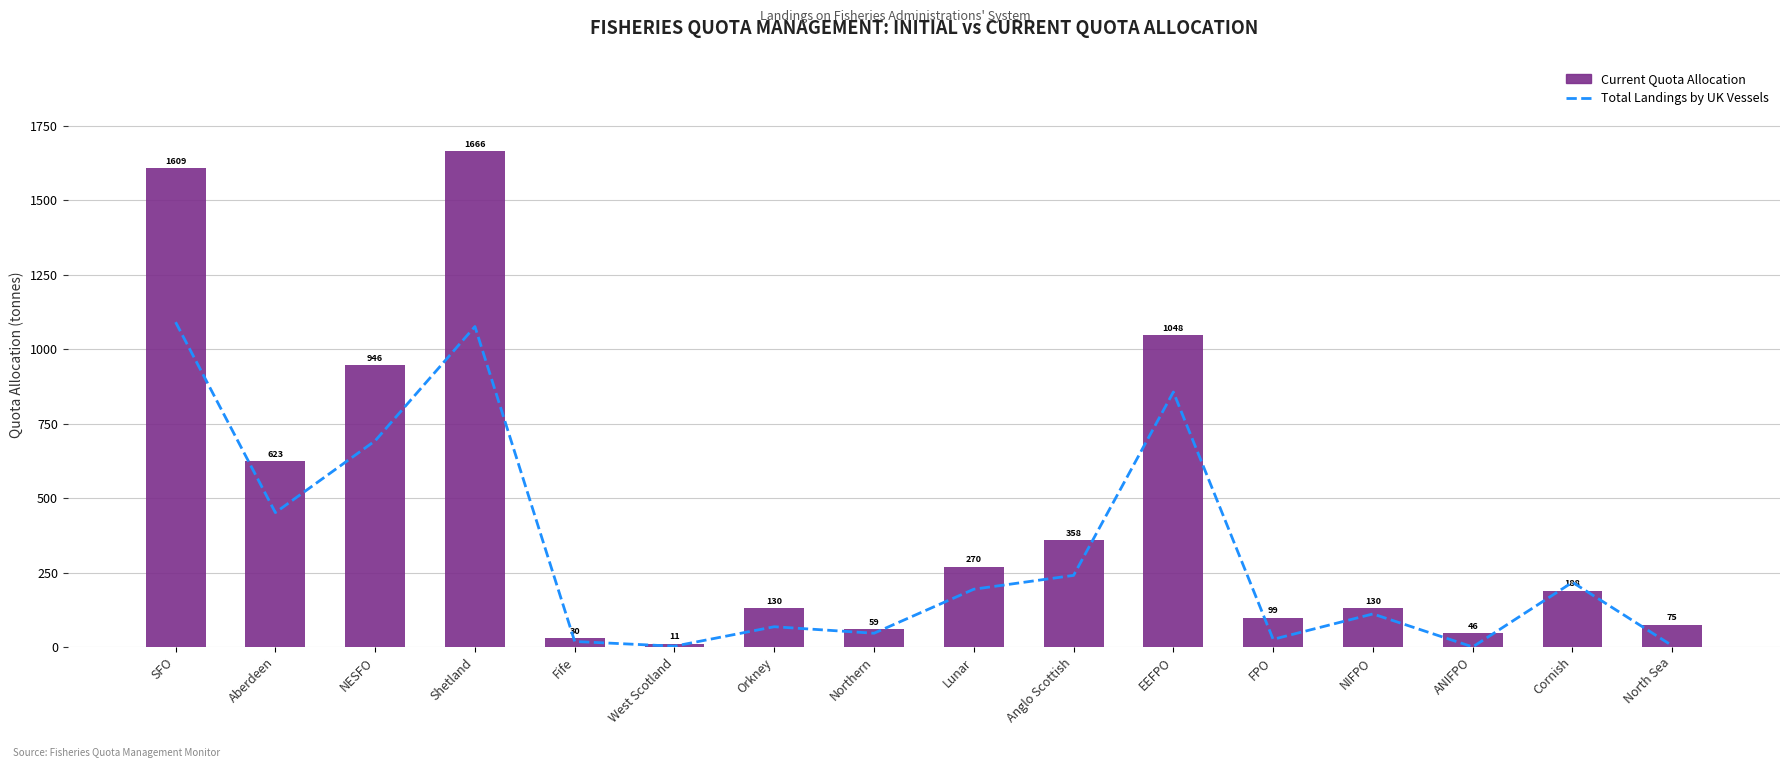

What position from the right is Anglo Scottish?

7